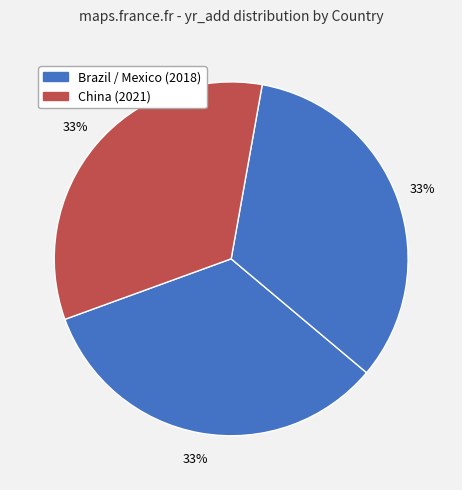

How many slices are in this pie chart?

3